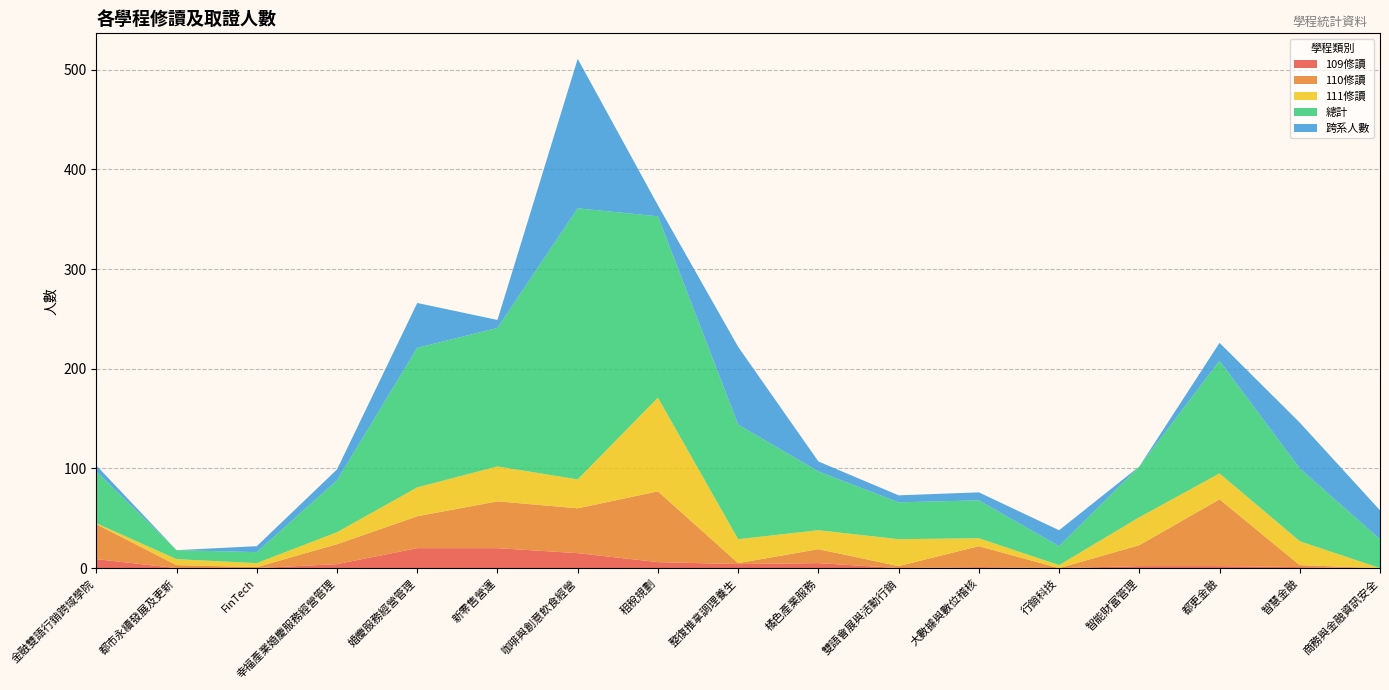

Reading right to left, extract all data points from this chart.

109修讀: 商務與金融資訊安全=0	智慧金融=1	都更金融=2	智能財富管理=2	行銷科技=0	大數據與數位稽核=1	雙語會展與活動行銷=0	橘色產業服務=5	整復推拿調理養生=4	租稅規劃=6	咖啡與創意飲食經營=15	新零售營運=20	婚慶服務經營管理=20	幸福產業婚慶服務經營管理=4	FinTech=0	都市永續發展及更新=0	金融雙語行銷跨域學院=9
110修讀: 商務與金融資訊安全=0	智慧金融=2	都更金融=67	智能財富管理=21	行銷科技=0	大數據與數位稽核=21	雙語會展與活動行銷=2	橘色產業服務=14	整復推拿調理養生=1	租稅規劃=71	咖啡與創意飲食經營=45	新零售營運=47	婚慶服務經營管理=32	幸福產業婚慶服務經營管理=20	FinTech=1	都市永續發展及更新=3	金融雙語行銷跨域學院=35
111修讀: 商務與金融資訊安全=0	智慧金融=24	都更金融=26	智能財富管理=28	行銷科技=3	大數據與數位稽核=8	雙語會展與活動行銷=27	橘色產業服務=19	整復推拿調理養生=24	租稅規劃=94	咖啡與創意飲食經營=29	新零售營運=35	婚慶服務經營管理=29	幸福產業婚慶服務經營管理=12	FinTech=4	都市永續發展及更新=6	金融雙語行銷跨域學院=1
總計: 商務與金融資訊安全=29	智慧金融=73	都更金融=113	智能財富管理=51	行銷科技=19	大數據與數位稽核=38	雙語會展與活動行銷=37	橘色產業服務=59	整復推拿調理養生=115	租稅規劃=182	咖啡與創意飲食經營=272	新零售營運=139	婚慶服務經營管理=140	幸福產業婚慶服務經營管理=52	FinTech=11	都市永續發展及更新=9	金融雙語行銷跨域學院=52
跨系人數: 商務與金融資訊安全=29	智慧金融=46	都更金融=18	智能財富管理=0	行銷科技=16	大數據與數位稽核=8	雙語會展與活動行銷=7	橘色產業服務=10	整復推拿調理養生=78	租稅規劃=11	咖啡與創意飲食經營=150	新零售營運=8	婚慶服務經營管理=45	幸福產業婚慶服務經營管理=11	FinTech=6	都市永續發展及更新=0	金融雙語行銷跨域學院=6